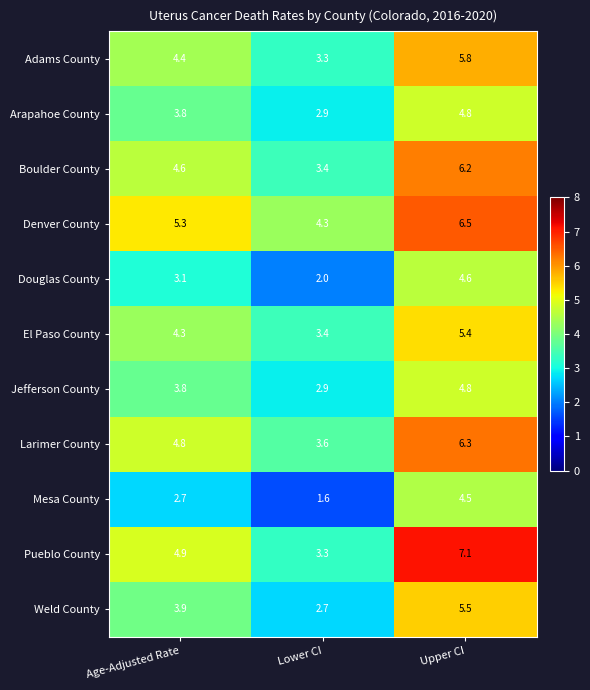

What is the difference between the second highest and minimum values in the Adams County series?

1.1